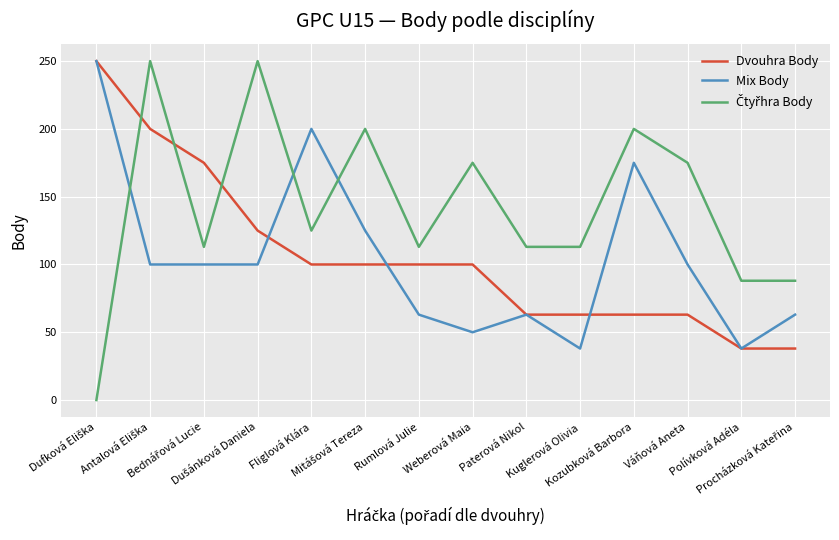

Which series has the widest spread of values?

Čtyřhra Body